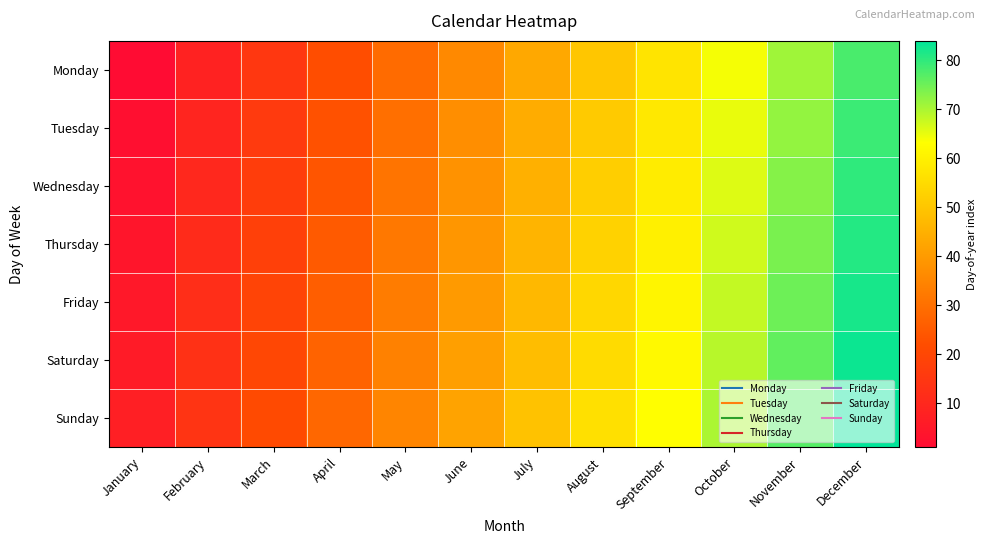

Between June and May, which is larger?

June